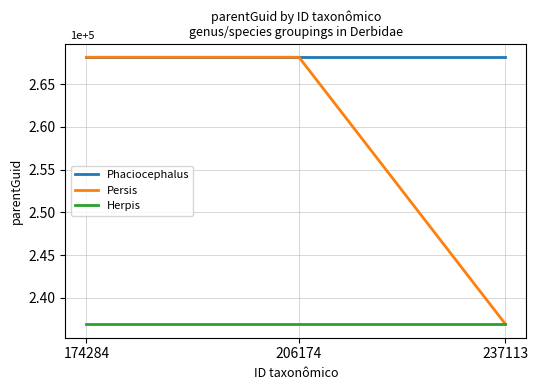

The value of Persis at 174284 is 1.0. True or false?

False